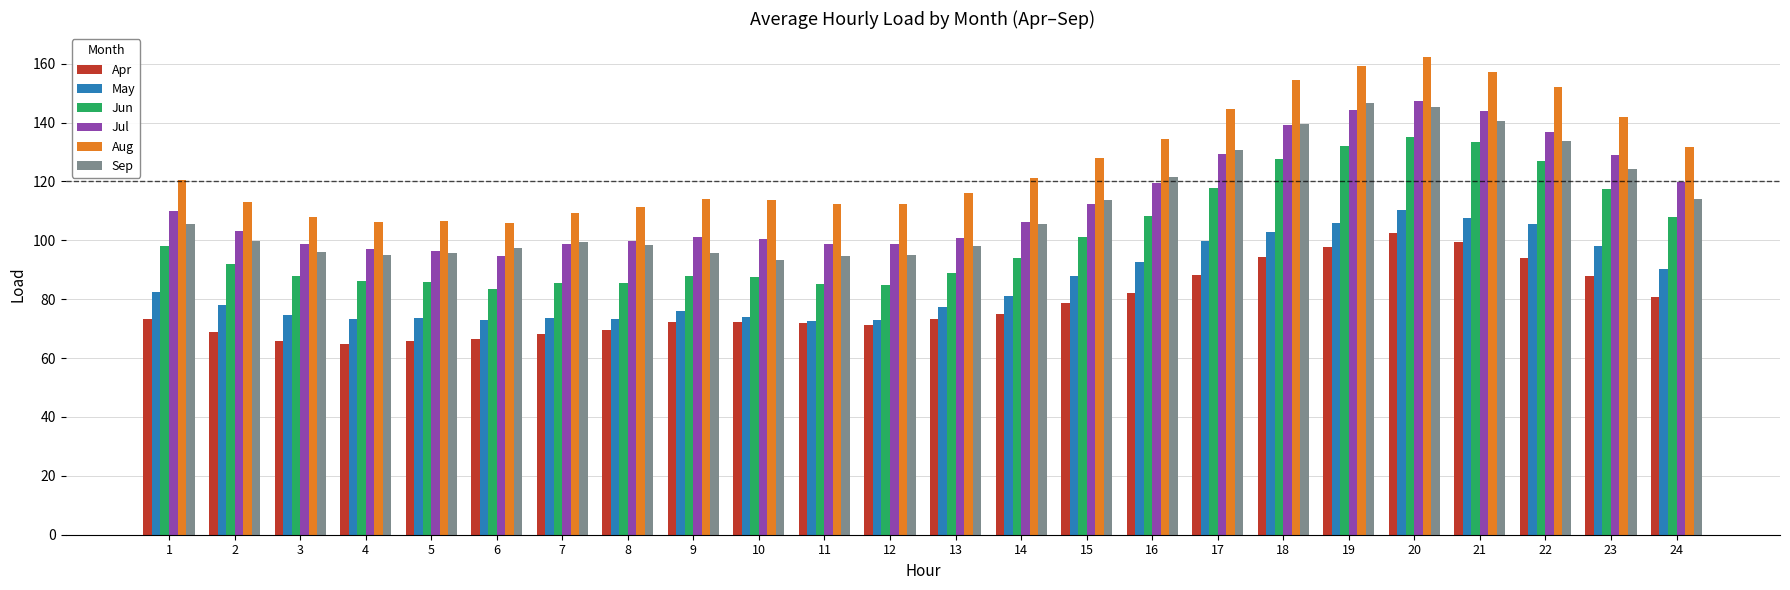

What is the maximum value shown in the chart?

162.3